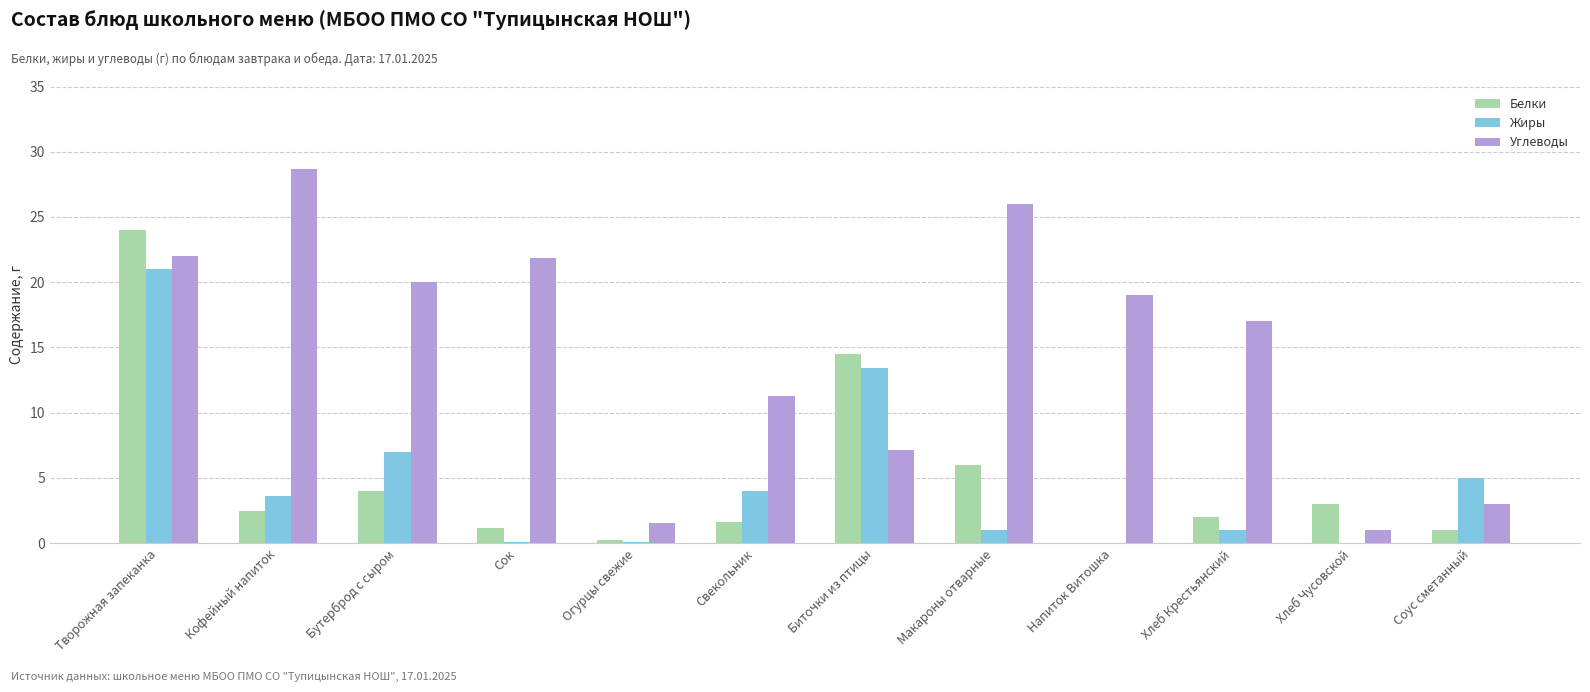

How many distinct data groups are displayed?

3